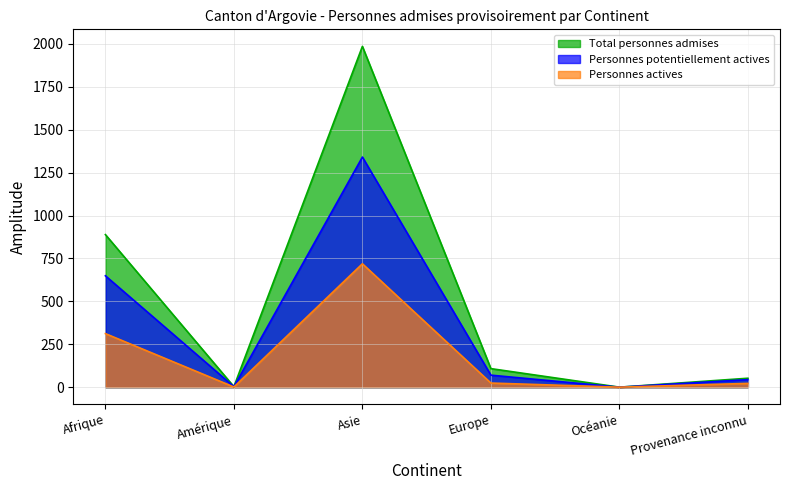

Where is Personnes potentiellement actives nearest to the value 670?

Afrique